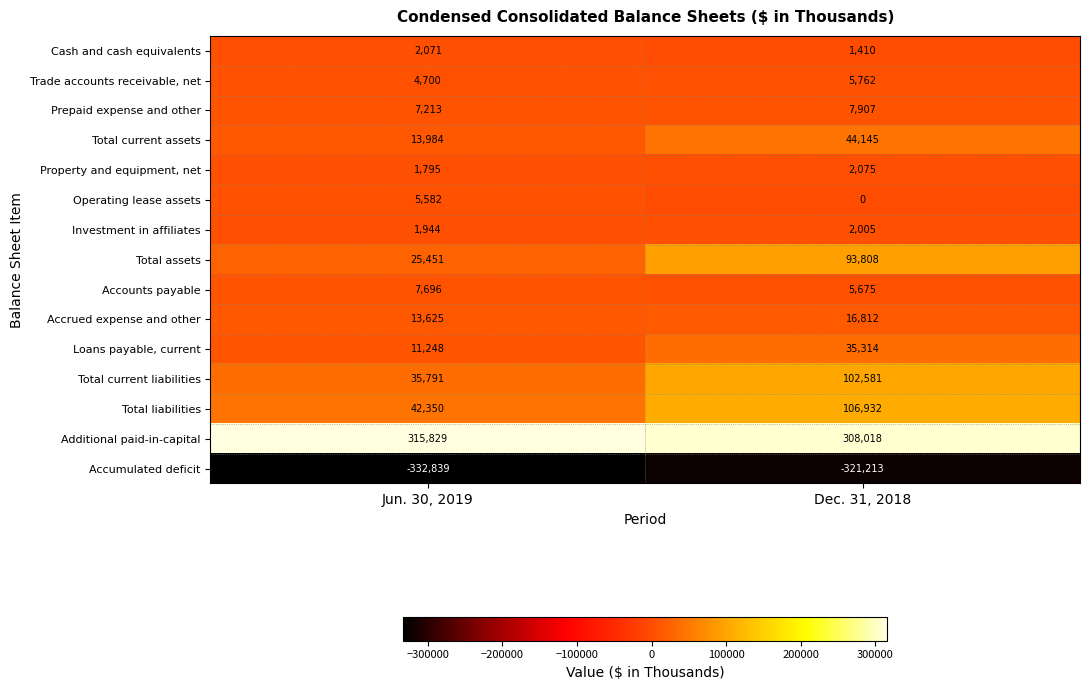

Rank the series at Dec. 31, 2018 from lowest to highest value.

Accumulated deficit, Operating lease assets, Cash and cash equivalents, Investment in affiliates, Property and equipment, net, Accounts payable, Trade accounts receivable, net, Prepaid expense and other, Accrued expense and other, Loans payable, current, Total current assets, Total assets, Total current liabilities, Total liabilities, Additional paid-in-capital